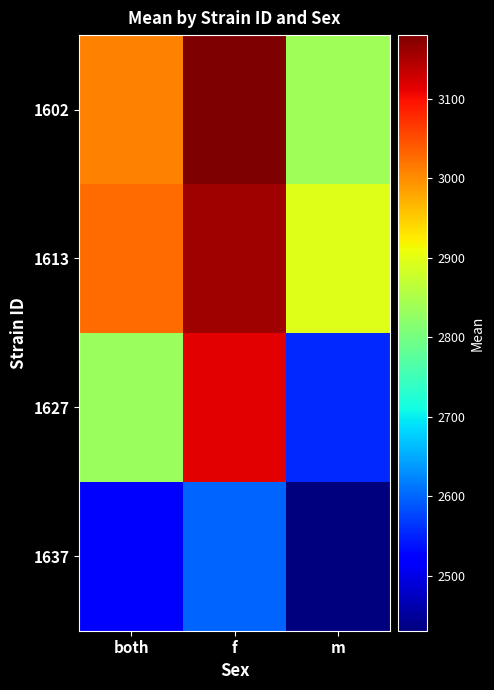

How many distinct data groups are displayed?

4